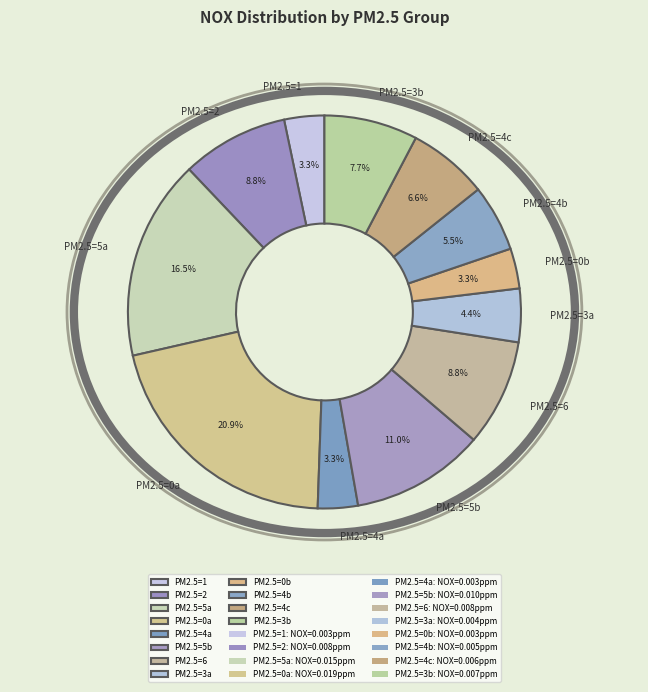

Count the number of slices in the pie.

12